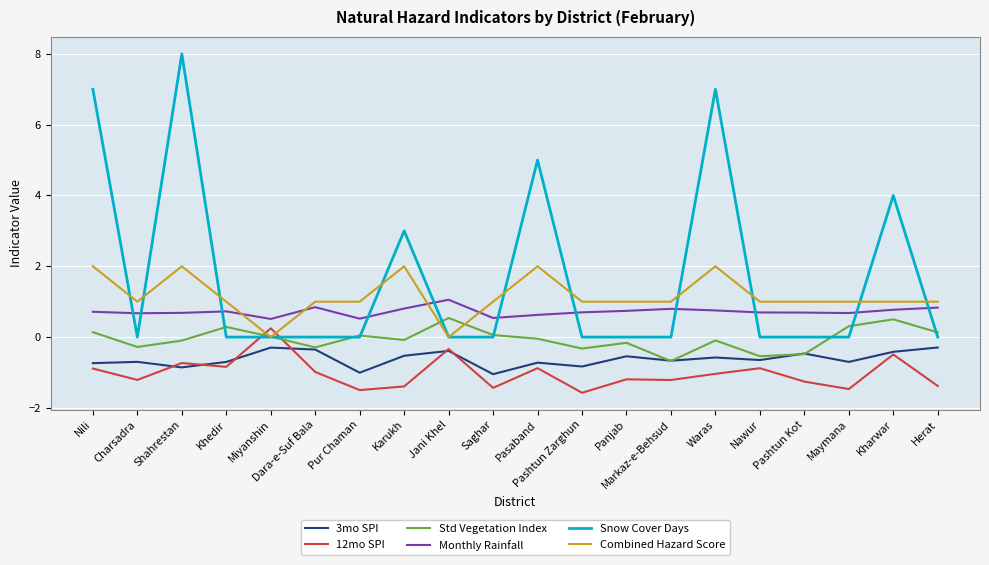

Read the Combined Hazard Score value at Khedir.

1.0